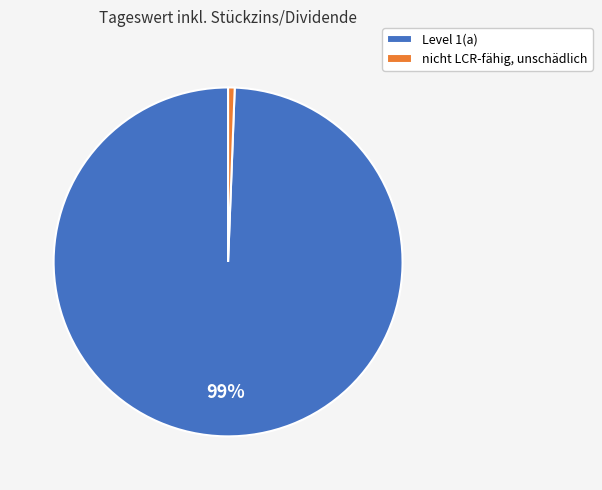

Do Level 1(a) and nicht LCR-fähig, unschädlich together represent more than half of the pie?

Yes